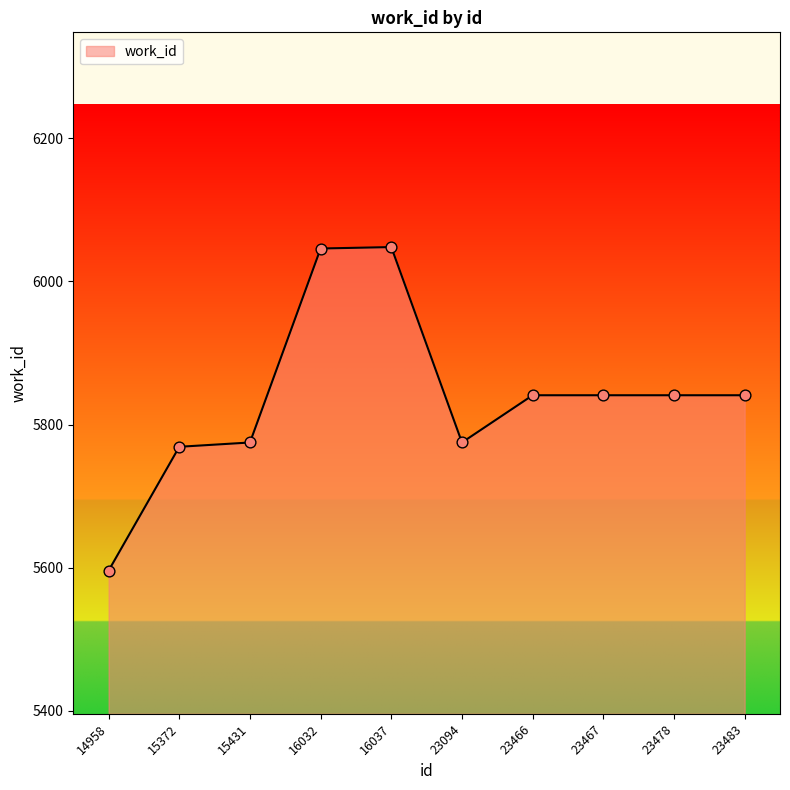

Approximately how many times larger is the value at 23478 compared to 16037?

1.0